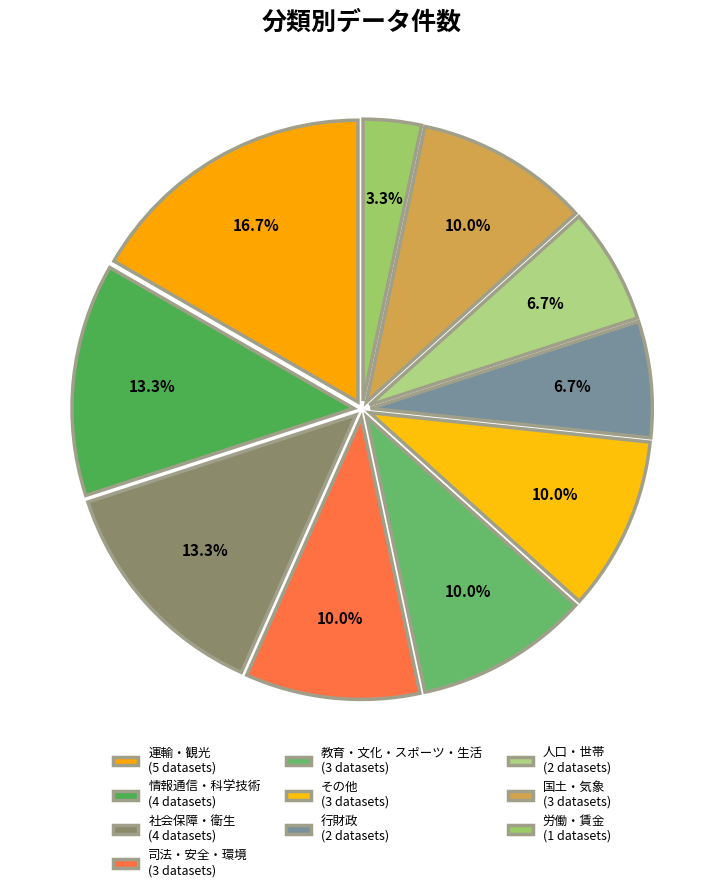

Is there a majority slice in this chart?

No